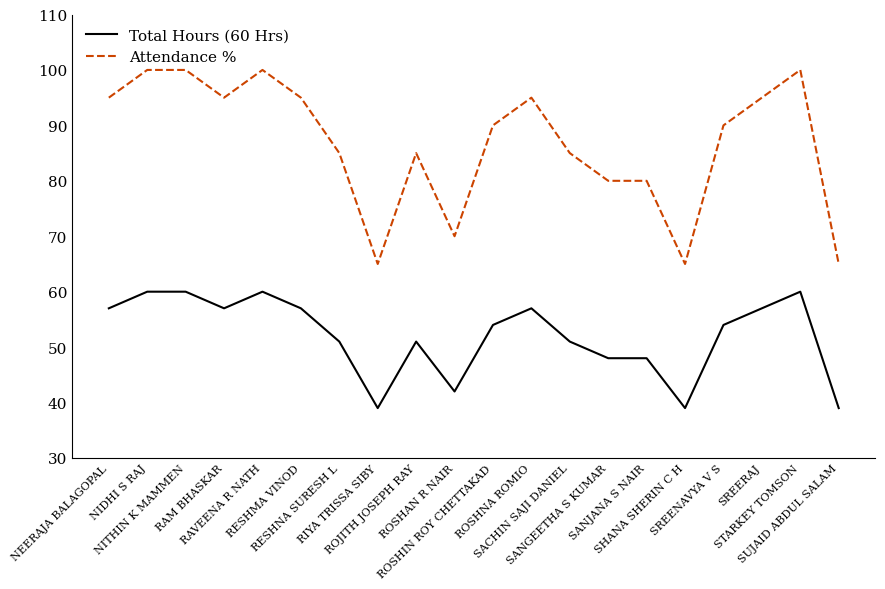

What is the sum of the Attendance % values at RESHMA VINOD and SREENAVYA V S?

185